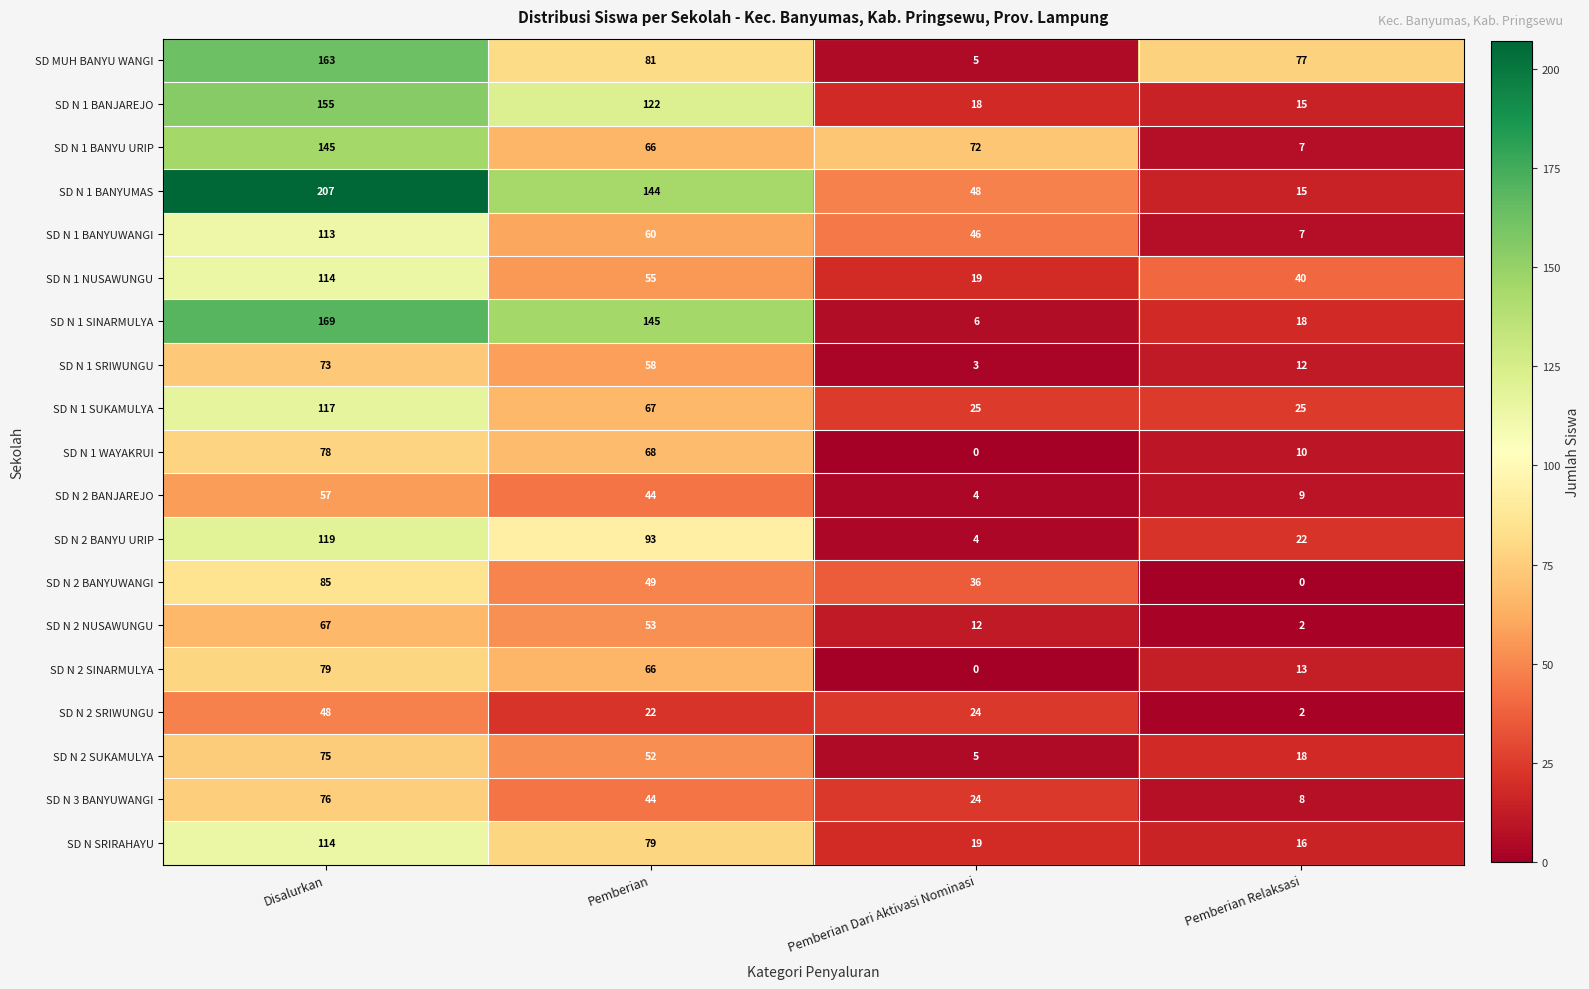

What is the difference between the maximum and second lowest values in the SD N 2 BANYU URIP series?

97